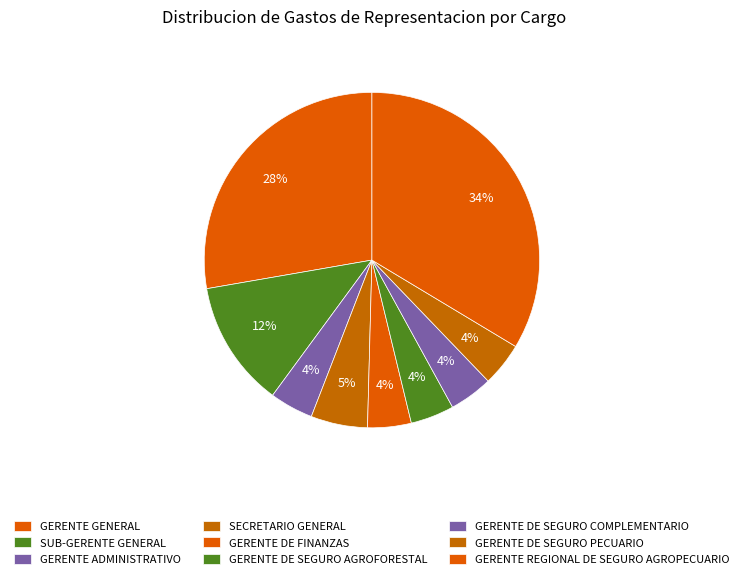

How many slices are in this pie chart?

9